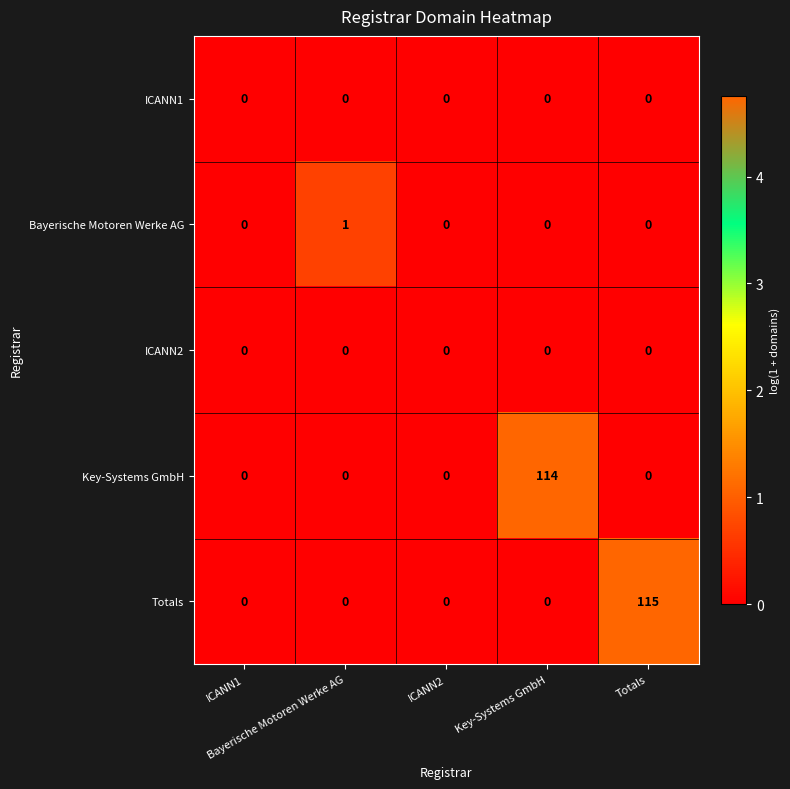

Which label corresponds to the smallest value in the chart?

ICANN1